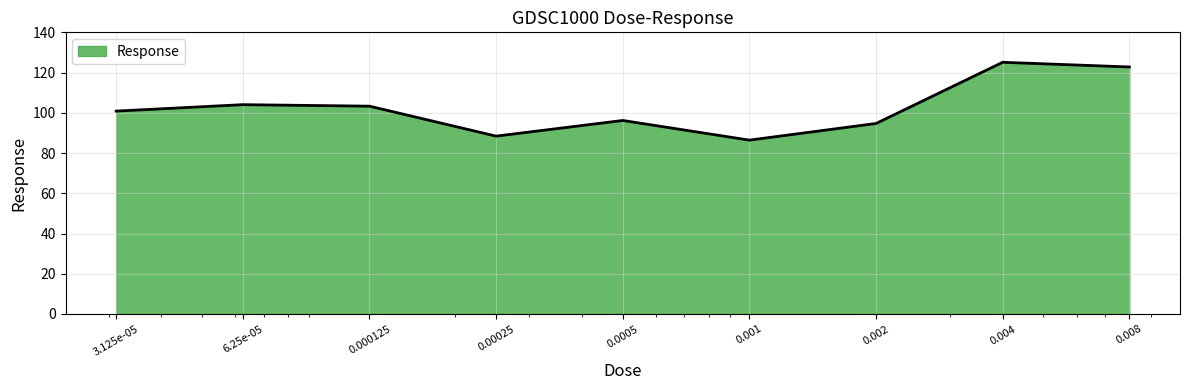

What is the average value?

102.4